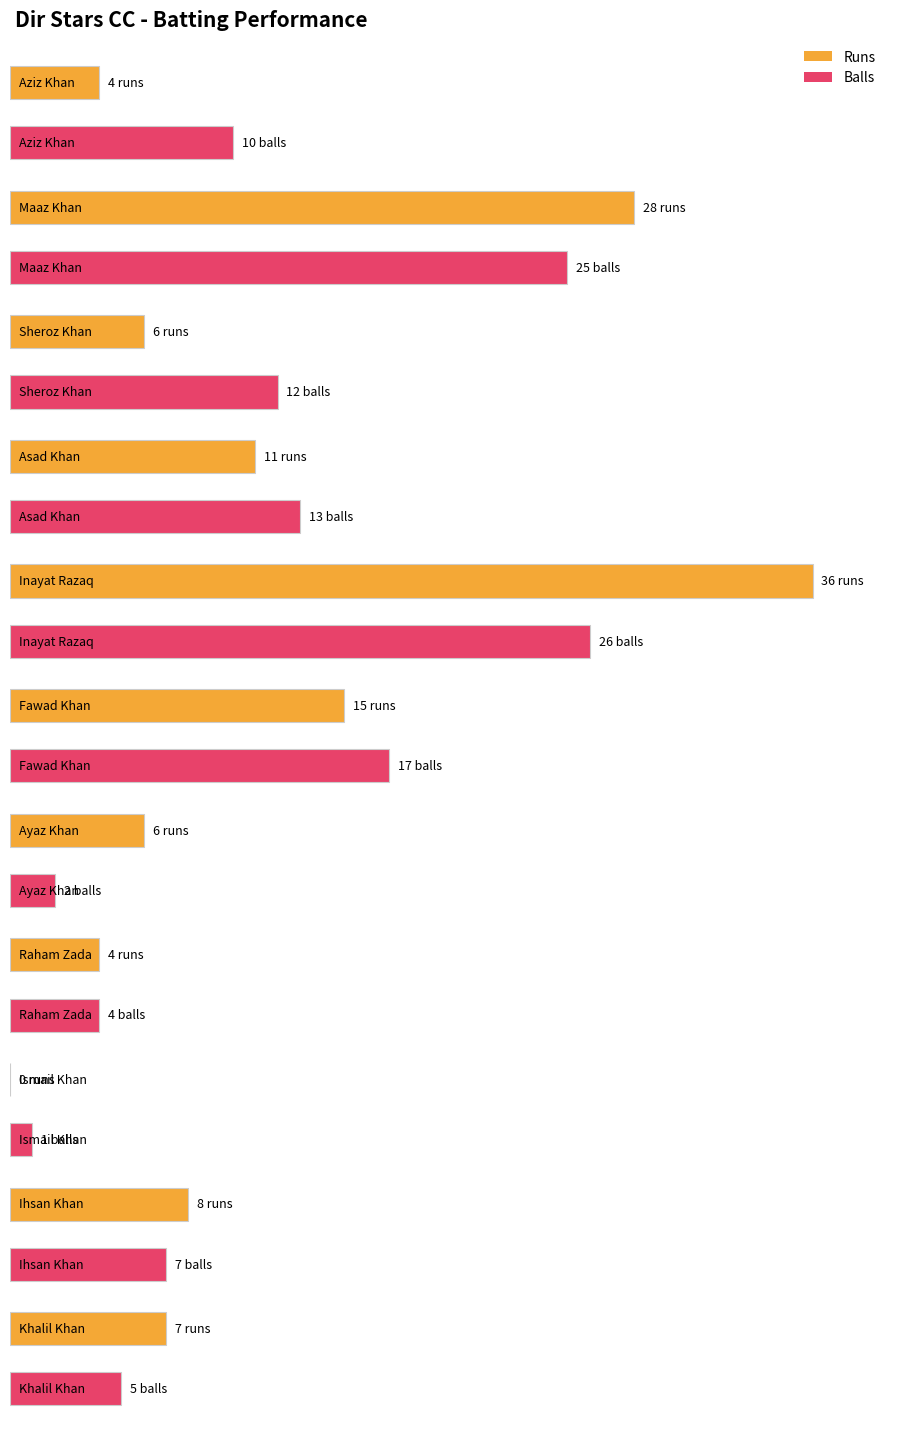

How many data points in Runs are above 7?

5